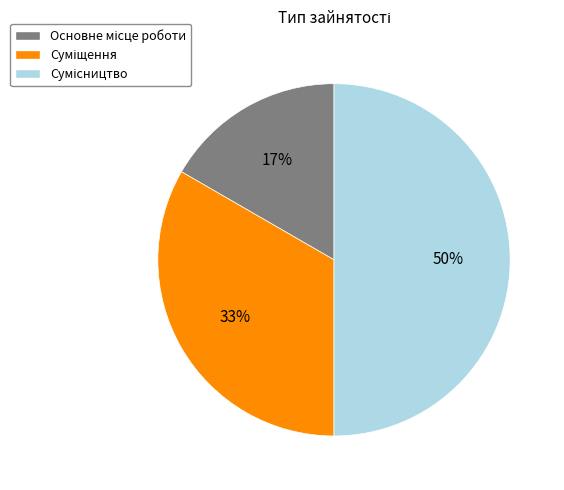

To the nearest percent, what is the average slice percentage?

33%